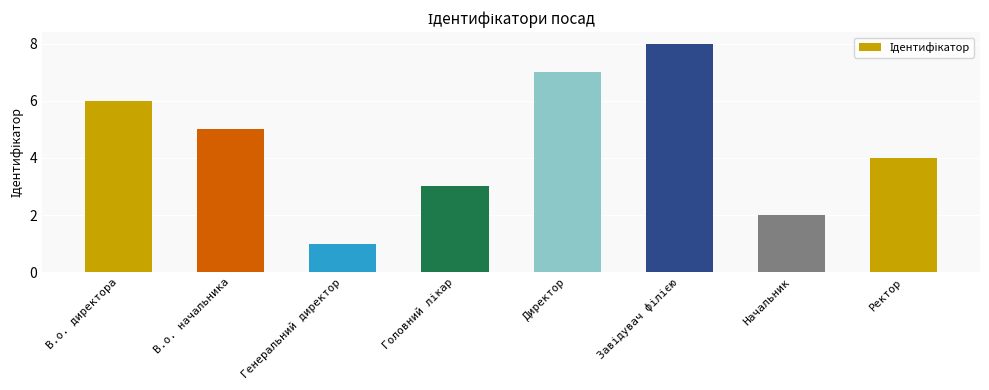

Are the bars horizontal?

No